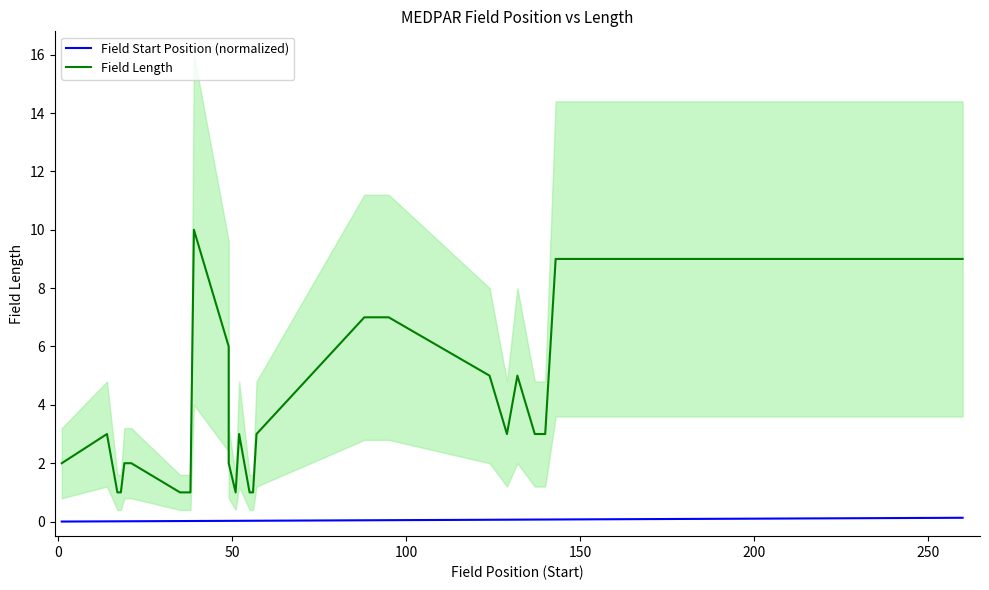

How many lines are shown in the chart?

2